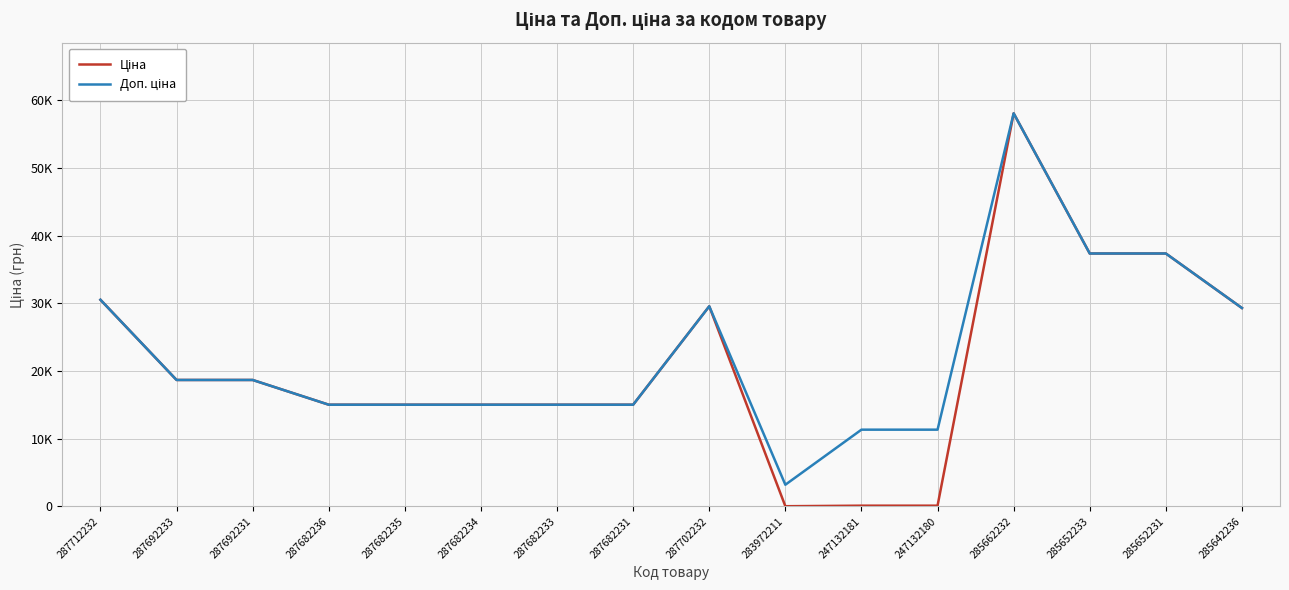

Does the chart display data point markers on the line(s)?

No